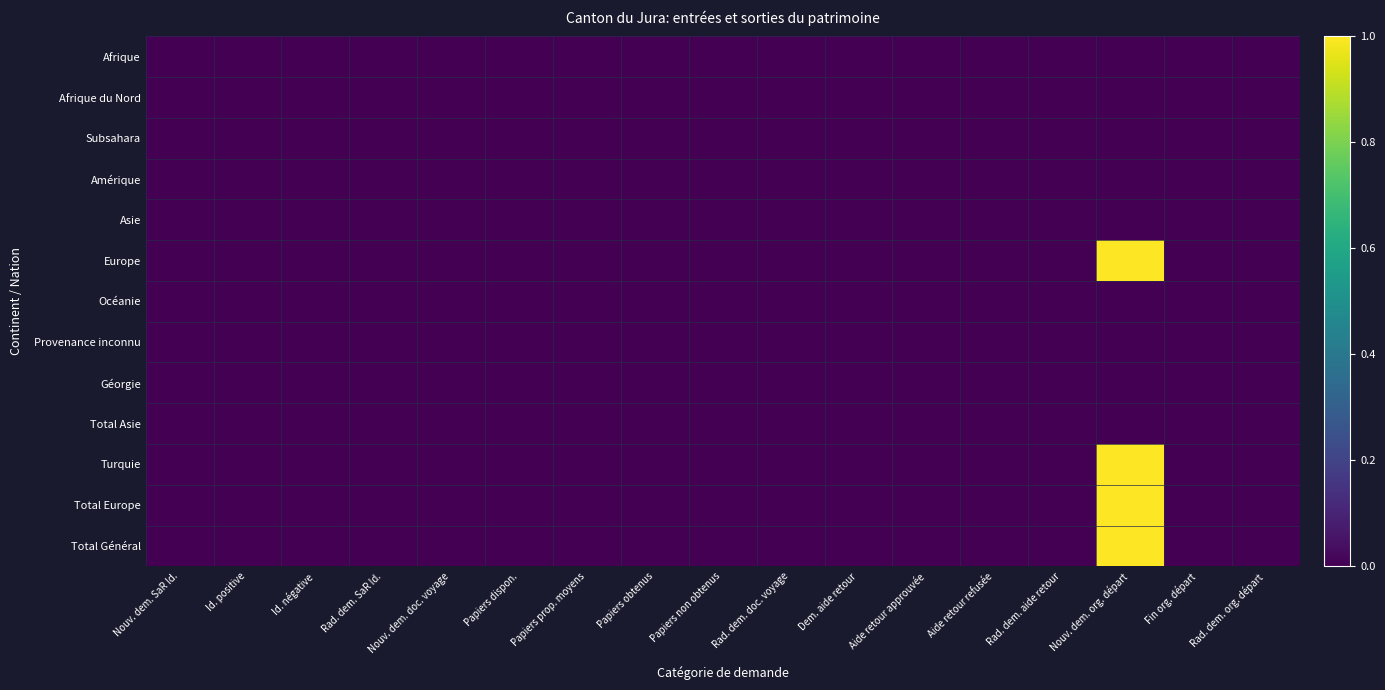

Reading left to right, extract all data points from this chart.

Afrique: Nouv. dem. SaR Id.=0	Id. positive=0	Id. négative=0	Rad. dem. SaR Id.=0	Nouv. dem. doc. voyage=0	Papiers dispon.=0	Papiers prop. moyens=0	Papiers obtenus=0	Papiers non obtenus=0	Rad. dem. doc. voyage=0	Dem. aide retour=0	Aide retour approuvée=0	Aide retour refusée=0	Rad. dem. aide retour=0	Nouv. dem. org. départ=0	Fin org. départ=0	Rad. dem. org. départ=0
Afrique du Nord: Nouv. dem. SaR Id.=0	Id. positive=0	Id. négative=0	Rad. dem. SaR Id.=0	Nouv. dem. doc. voyage=0	Papiers dispon.=0	Papiers prop. moyens=0	Papiers obtenus=0	Papiers non obtenus=0	Rad. dem. doc. voyage=0	Dem. aide retour=0	Aide retour approuvée=0	Aide retour refusée=0	Rad. dem. aide retour=0	Nouv. dem. org. départ=0	Fin org. départ=0	Rad. dem. org. départ=0
Subsahara: Nouv. dem. SaR Id.=0	Id. positive=0	Id. négative=0	Rad. dem. SaR Id.=0	Nouv. dem. doc. voyage=0	Papiers dispon.=0	Papiers prop. moyens=0	Papiers obtenus=0	Papiers non obtenus=0	Rad. dem. doc. voyage=0	Dem. aide retour=0	Aide retour approuvée=0	Aide retour refusée=0	Rad. dem. aide retour=0	Nouv. dem. org. départ=0	Fin org. départ=0	Rad. dem. org. départ=0
Amérique: Nouv. dem. SaR Id.=0	Id. positive=0	Id. négative=0	Rad. dem. SaR Id.=0	Nouv. dem. doc. voyage=0	Papiers dispon.=0	Papiers prop. moyens=0	Papiers obtenus=0	Papiers non obtenus=0	Rad. dem. doc. voyage=0	Dem. aide retour=0	Aide retour approuvée=0	Aide retour refusée=0	Rad. dem. aide retour=0	Nouv. dem. org. départ=0	Fin org. départ=0	Rad. dem. org. départ=0
Asie: Nouv. dem. SaR Id.=0	Id. positive=0	Id. négative=0	Rad. dem. SaR Id.=0	Nouv. dem. doc. voyage=0	Papiers dispon.=0	Papiers prop. moyens=0	Papiers obtenus=0	Papiers non obtenus=0	Rad. dem. doc. voyage=0	Dem. aide retour=0	Aide retour approuvée=0	Aide retour refusée=0	Rad. dem. aide retour=0	Nouv. dem. org. départ=0	Fin org. départ=0	Rad. dem. org. départ=0
Europe: Nouv. dem. SaR Id.=0	Id. positive=0	Id. négative=0	Rad. dem. SaR Id.=0	Nouv. dem. doc. voyage=0	Papiers dispon.=0	Papiers prop. moyens=0	Papiers obtenus=0	Papiers non obtenus=0	Rad. dem. doc. voyage=0	Dem. aide retour=0	Aide retour approuvée=0	Aide retour refusée=0	Rad. dem. aide retour=0	Nouv. dem. org. départ=1	Fin org. départ=0	Rad. dem. org. départ=0
Océanie: Nouv. dem. SaR Id.=0	Id. positive=0	Id. négative=0	Rad. dem. SaR Id.=0	Nouv. dem. doc. voyage=0	Papiers dispon.=0	Papiers prop. moyens=0	Papiers obtenus=0	Papiers non obtenus=0	Rad. dem. doc. voyage=0	Dem. aide retour=0	Aide retour approuvée=0	Aide retour refusée=0	Rad. dem. aide retour=0	Nouv. dem. org. départ=0	Fin org. départ=0	Rad. dem. org. départ=0
Provenance inconnu: Nouv. dem. SaR Id.=0	Id. positive=0	Id. négative=0	Rad. dem. SaR Id.=0	Nouv. dem. doc. voyage=0	Papiers dispon.=0	Papiers prop. moyens=0	Papiers obtenus=0	Papiers non obtenus=0	Rad. dem. doc. voyage=0	Dem. aide retour=0	Aide retour approuvée=0	Aide retour refusée=0	Rad. dem. aide retour=0	Nouv. dem. org. départ=0	Fin org. départ=0	Rad. dem. org. départ=0
Géorgie: Nouv. dem. SaR Id.=0	Id. positive=0	Id. négative=0	Rad. dem. SaR Id.=0	Nouv. dem. doc. voyage=0	Papiers dispon.=0	Papiers prop. moyens=0	Papiers obtenus=0	Papiers non obtenus=0	Rad. dem. doc. voyage=0	Dem. aide retour=0	Aide retour approuvée=0	Aide retour refusée=0	Rad. dem. aide retour=0	Nouv. dem. org. départ=0	Fin org. départ=0	Rad. dem. org. départ=0
Total Asie: Nouv. dem. SaR Id.=0	Id. positive=0	Id. négative=0	Rad. dem. SaR Id.=0	Nouv. dem. doc. voyage=0	Papiers dispon.=0	Papiers prop. moyens=0	Papiers obtenus=0	Papiers non obtenus=0	Rad. dem. doc. voyage=0	Dem. aide retour=0	Aide retour approuvée=0	Aide retour refusée=0	Rad. dem. aide retour=0	Nouv. dem. org. départ=0	Fin org. départ=0	Rad. dem. org. départ=0
Turquie: Nouv. dem. SaR Id.=0	Id. positive=0	Id. négative=0	Rad. dem. SaR Id.=0	Nouv. dem. doc. voyage=0	Papiers dispon.=0	Papiers prop. moyens=0	Papiers obtenus=0	Papiers non obtenus=0	Rad. dem. doc. voyage=0	Dem. aide retour=0	Aide retour approuvée=0	Aide retour refusée=0	Rad. dem. aide retour=0	Nouv. dem. org. départ=1	Fin org. départ=0	Rad. dem. org. départ=0
Total Europe: Nouv. dem. SaR Id.=0	Id. positive=0	Id. négative=0	Rad. dem. SaR Id.=0	Nouv. dem. doc. voyage=0	Papiers dispon.=0	Papiers prop. moyens=0	Papiers obtenus=0	Papiers non obtenus=0	Rad. dem. doc. voyage=0	Dem. aide retour=0	Aide retour approuvée=0	Aide retour refusée=0	Rad. dem. aide retour=0	Nouv. dem. org. départ=1	Fin org. départ=0	Rad. dem. org. départ=0
Total Général: Nouv. dem. SaR Id.=0	Id. positive=0	Id. négative=0	Rad. dem. SaR Id.=0	Nouv. dem. doc. voyage=0	Papiers dispon.=0	Papiers prop. moyens=0	Papiers obtenus=0	Papiers non obtenus=0	Rad. dem. doc. voyage=0	Dem. aide retour=0	Aide retour approuvée=0	Aide retour refusée=0	Rad. dem. aide retour=0	Nouv. dem. org. départ=1	Fin org. départ=0	Rad. dem. org. départ=0